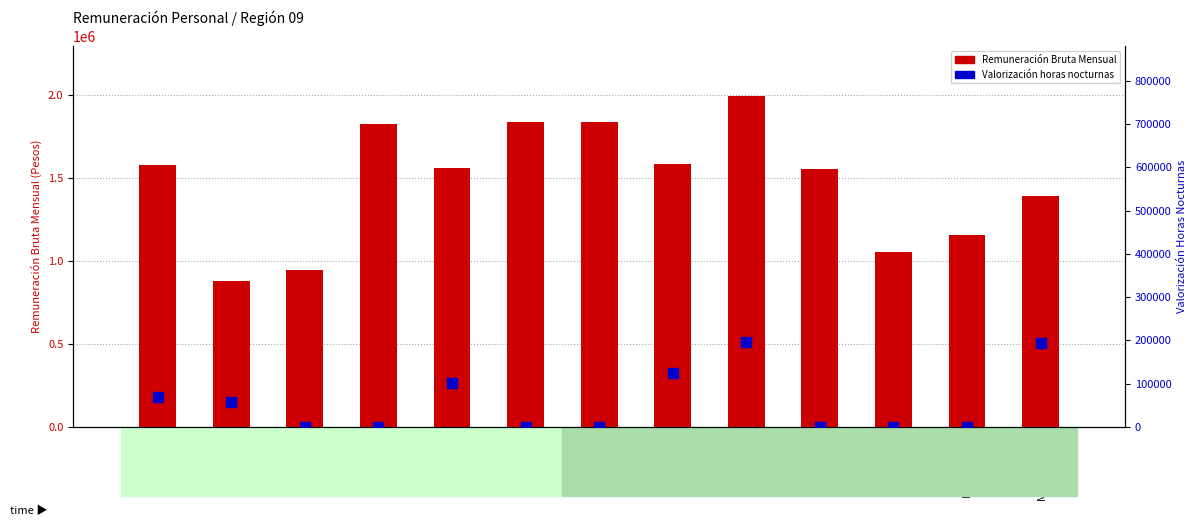

Which has a higher value, GUTIÉRREZ or ARIAS?

GUTIÉRREZ